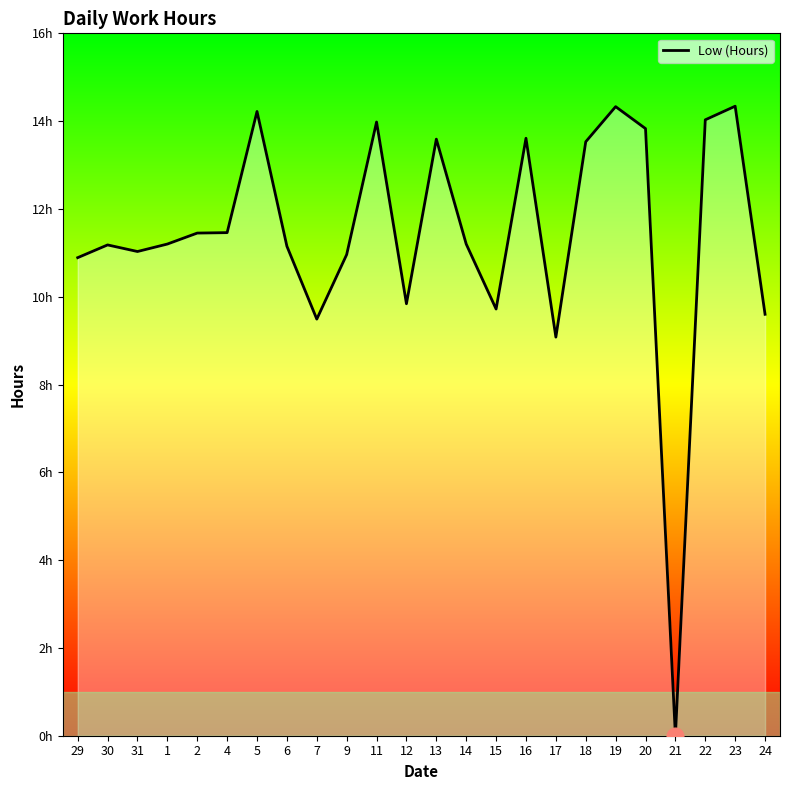

List the labels in order of value, smallest first.

21, 17, 7, 24, 15, 12, 29, 9, 31, 6, 30, 1, 14, 2, 4, 18, 13, 16, 20, 11, 22, 5, 19, 23